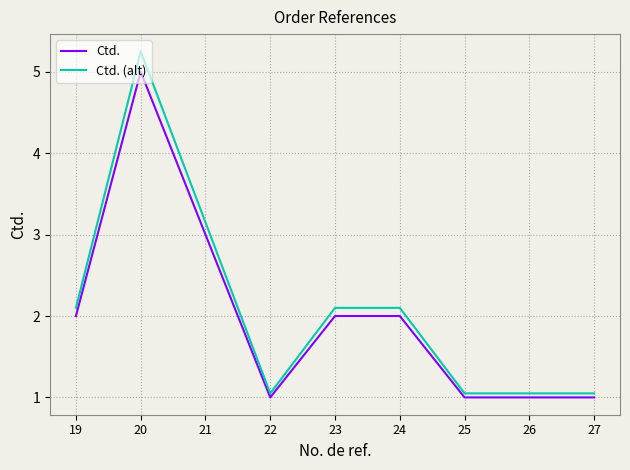

What is the maximum value for Ctd.?

5.0